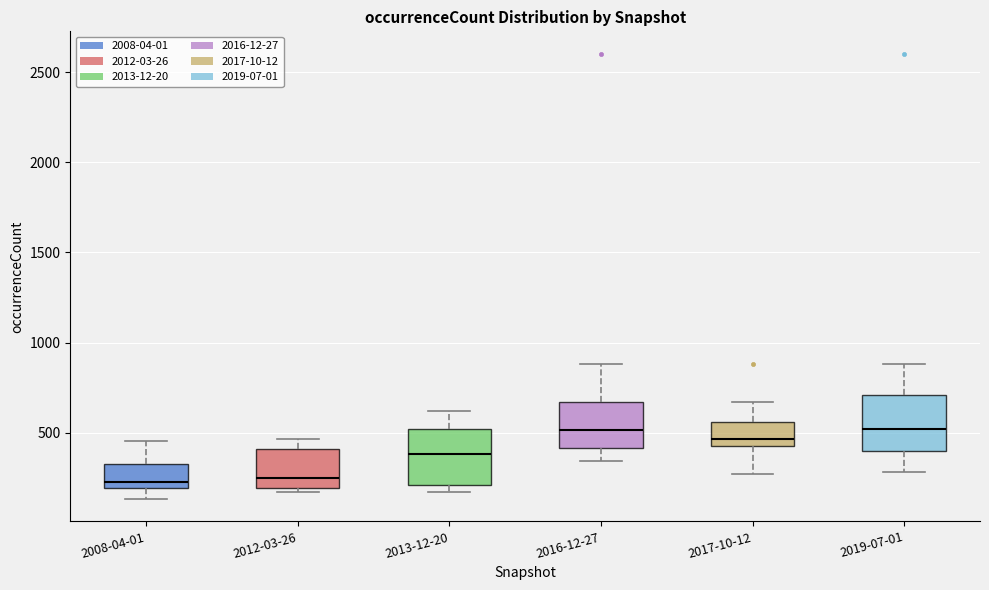

Reading left to right, transcribe this box plot: for each box, give where its median line is, the range the box spans, and where its two whiskers end, as read against the y-axis. The values are not printed on the chart, so give them approximately, as read against the axis.

2008-04-01: median 250, box 200 to 350, whiskers 150 to 450
2012-03-26: median 250, box 200 to 400, whiskers 150 to 450
2013-12-20: median 400, box 200 to 500, whiskers 150 to 600
2016-12-27: median 500, box 400 to 650, whiskers 350 to 900
2017-10-12: median 450 (just above the box's lower edge), box 450 to 550, whiskers 250 to 650
2019-07-01: median 500, box 400 to 700, whiskers 300 to 900